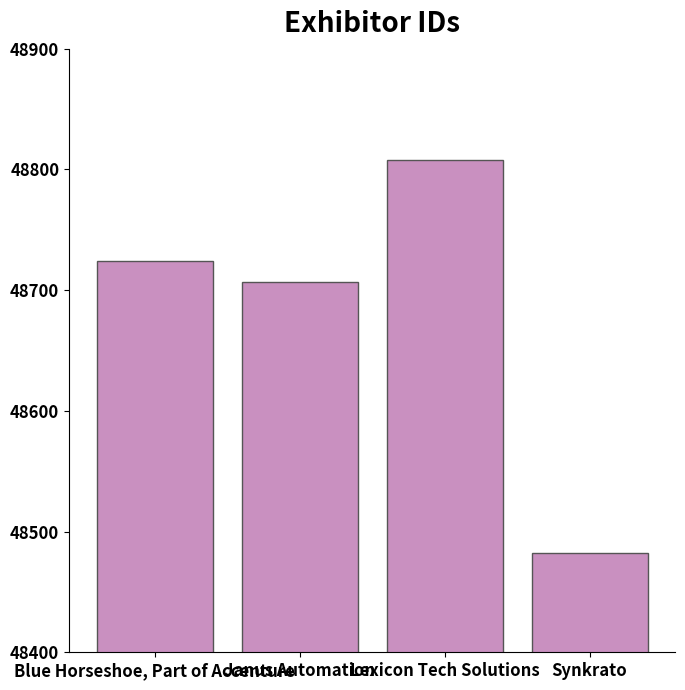

What is the value of the 3rd bar from the left?

48808